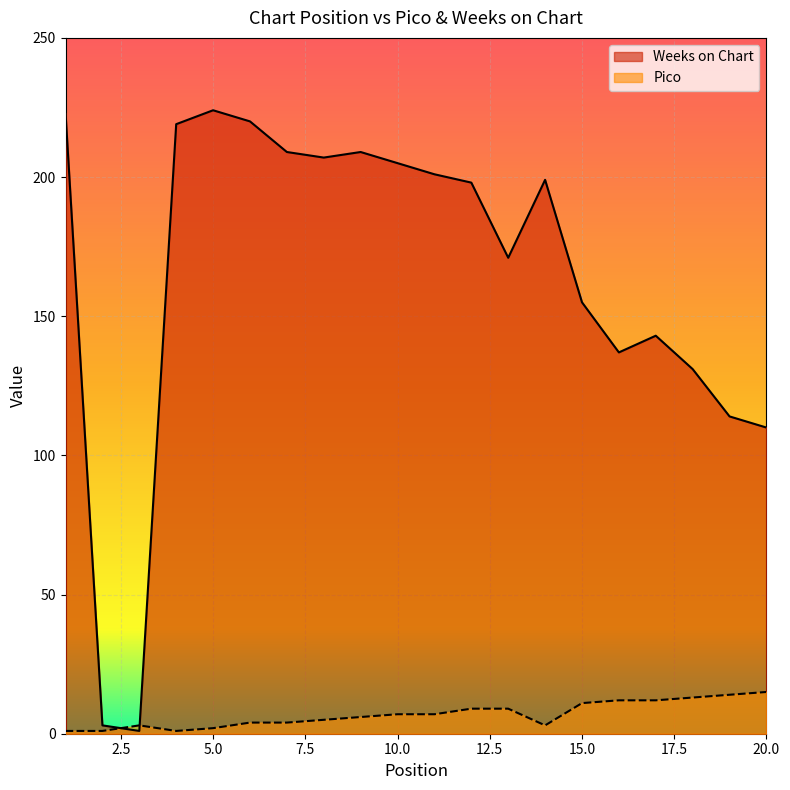

True or false: Pico has a value of 4 at 7.

True